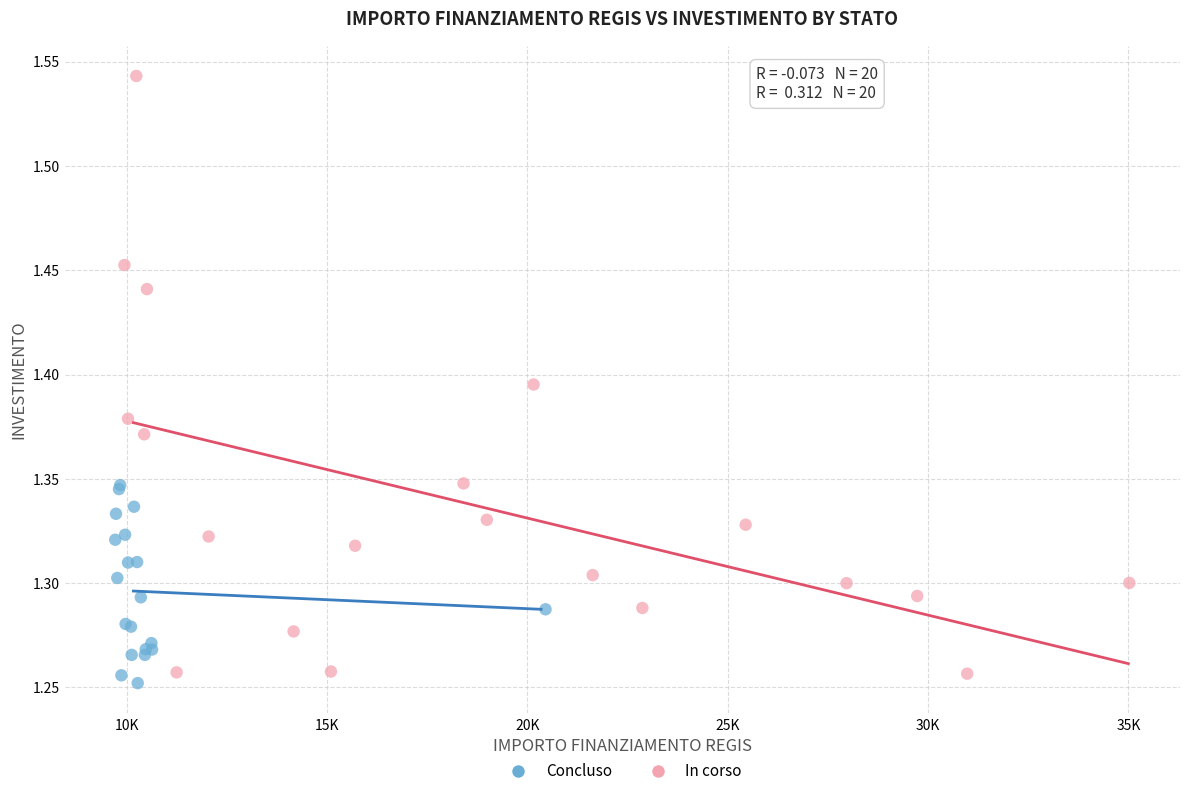

Which series contains the lowest Y value?

Concluso